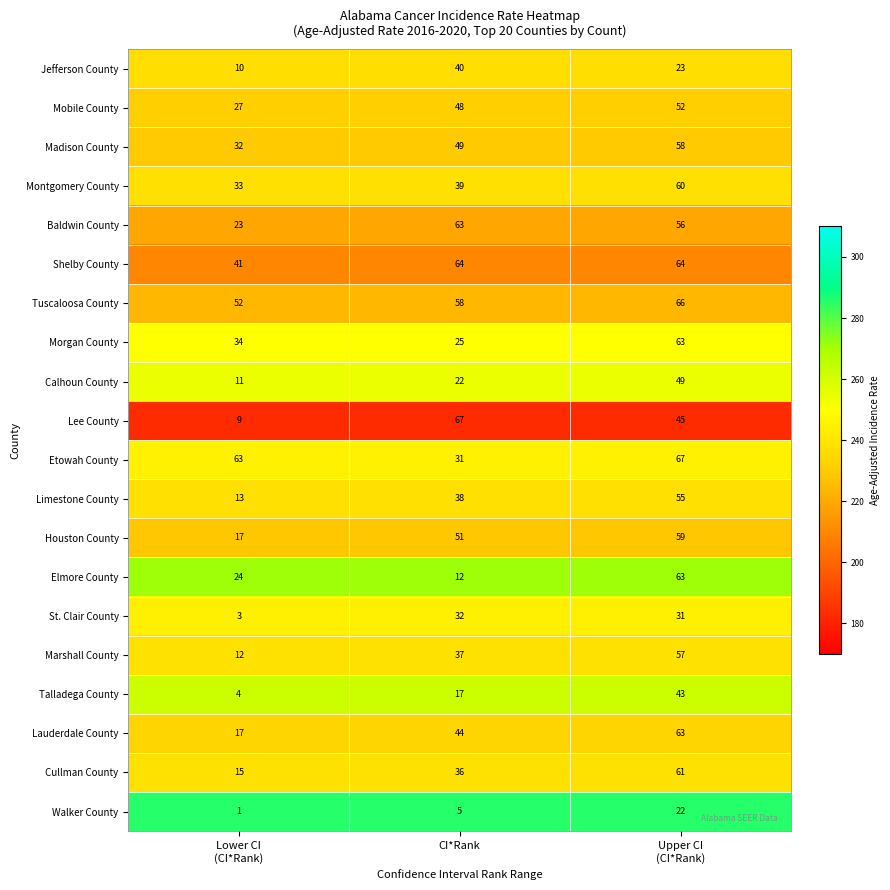

At CI*Rank, list the series in order from largest to smallest.

Lee County, Shelby County, Baldwin County, Tuscaloosa County, Houston County, Madison County, Mobile County, Lauderdale County, Jefferson County, Montgomery County, Limestone County, Marshall County, Cullman County, St. Clair County, Etowah County, Morgan County, Calhoun County, Talladega County, Elmore County, Walker County